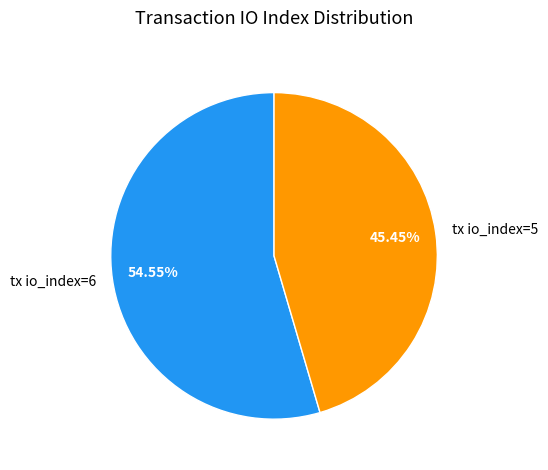

What is the majority slice?

tx io_index=6